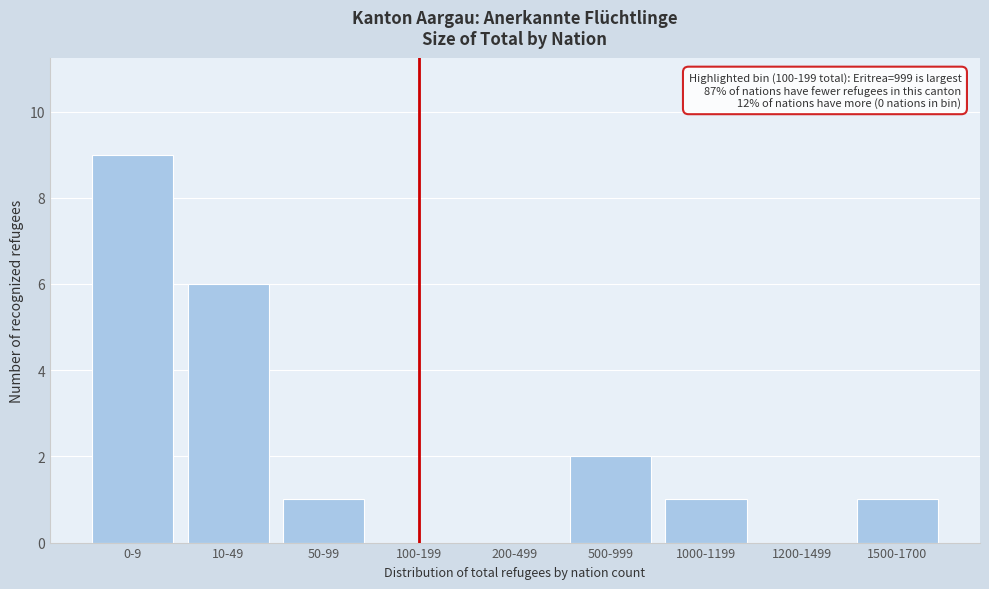

Reading left to right, list all the values displayed in this chart.

0-9=9	10-49=6	50-99=1	100-199=0	200-499=0	500-999=2	1000-1199=1	1200-1499=0	1500-1700=1